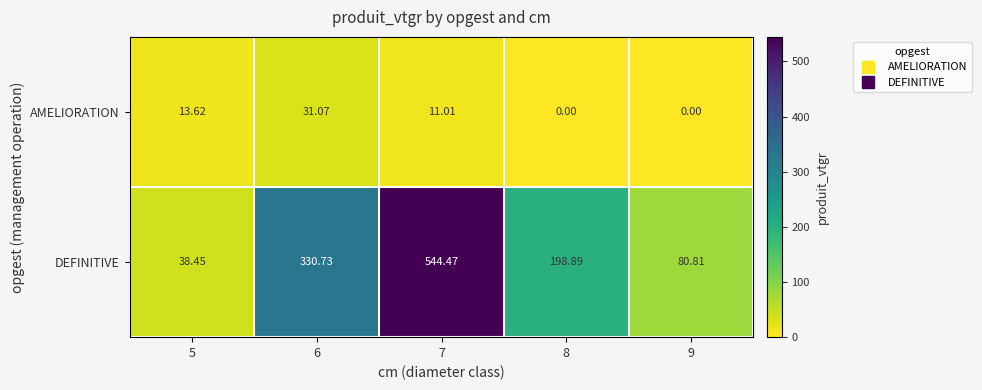

How many series are shown in this chart?

2